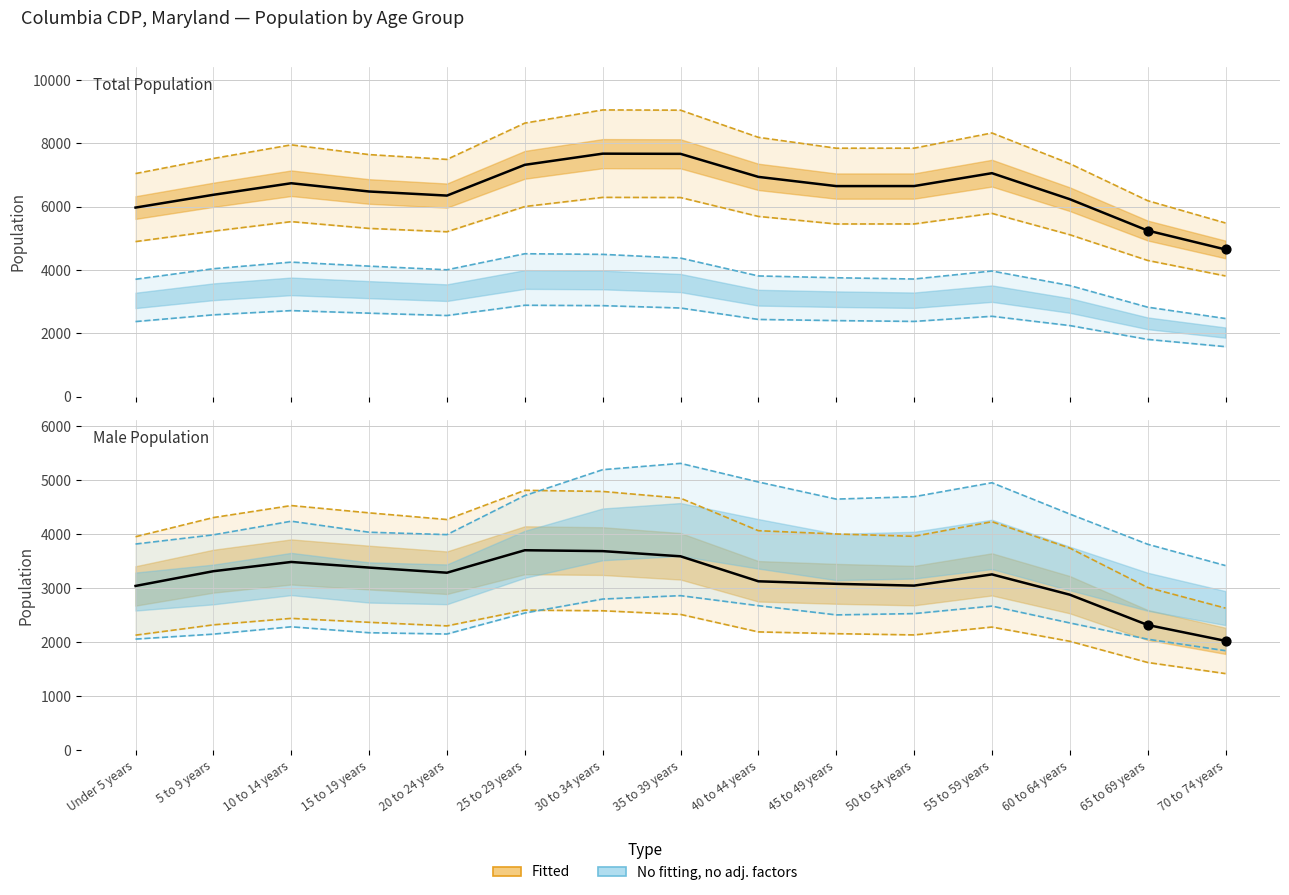

At how many categories does at least one series exceed 5983?

3